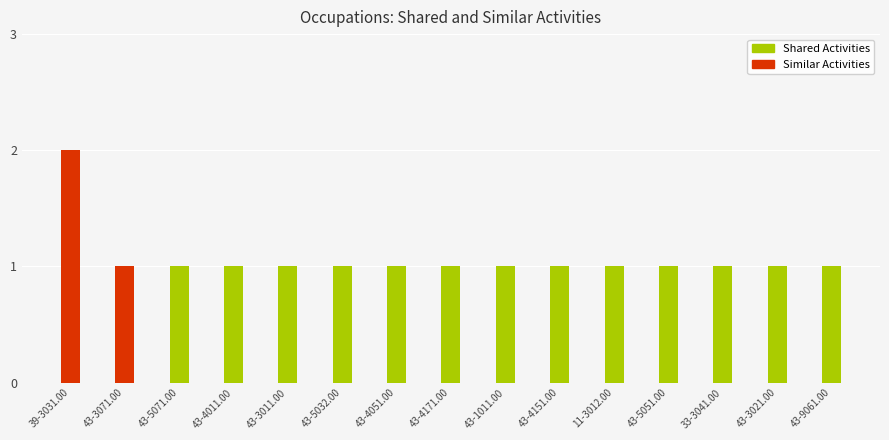

Which label corresponds to the largest value in the chart?

39-3031.00